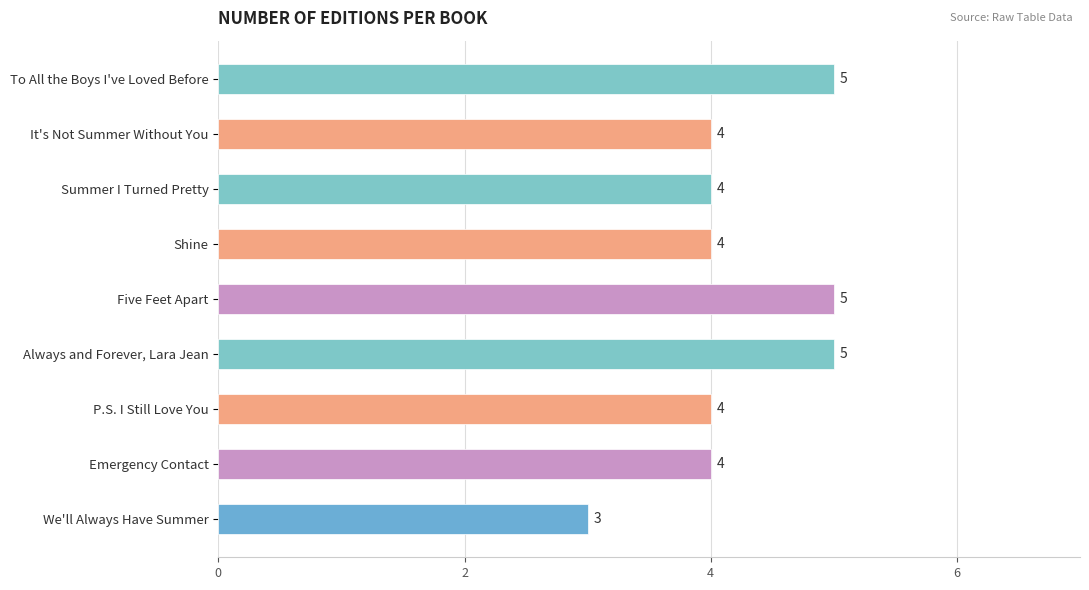

Reading top to bottom, transcribe all the data shown in this chart.

To All the Boys I've Loved Before=5	It's Not Summer Without You=4	Summer I Turned Pretty=4	Shine=4	Five Feet Apart=5	Always and Forever, Lara Jean=5	P.S. I Still Love You=4	Emergency Contact=4	We'll Always Have Summer=3